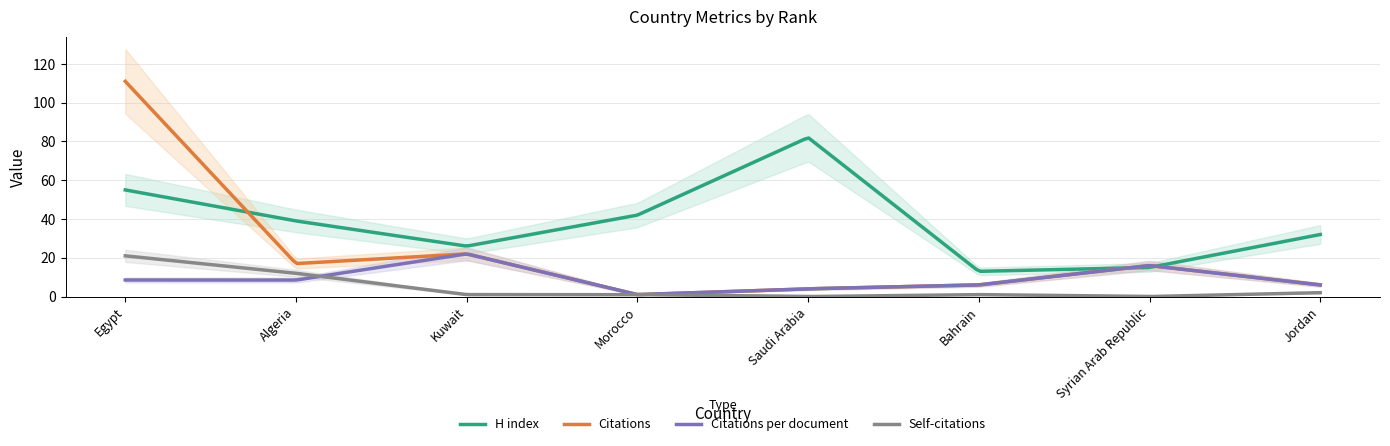

What is the spread (max minus min) of values at Algeria?

30.5